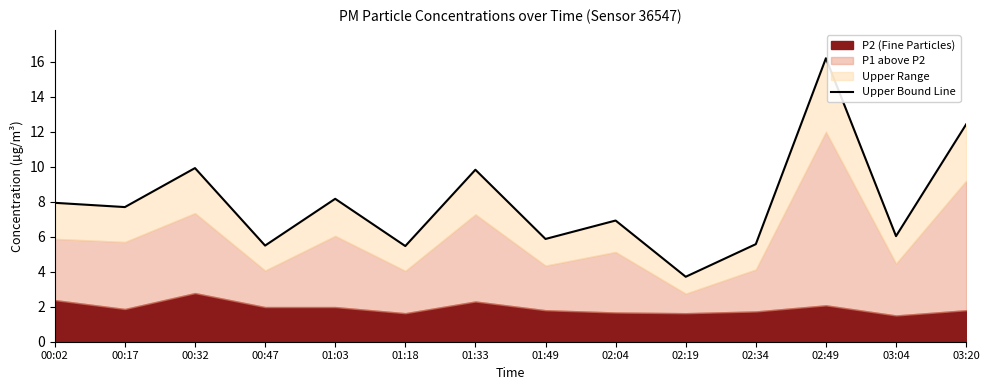

At which label does the data first exceed 7?

00:02